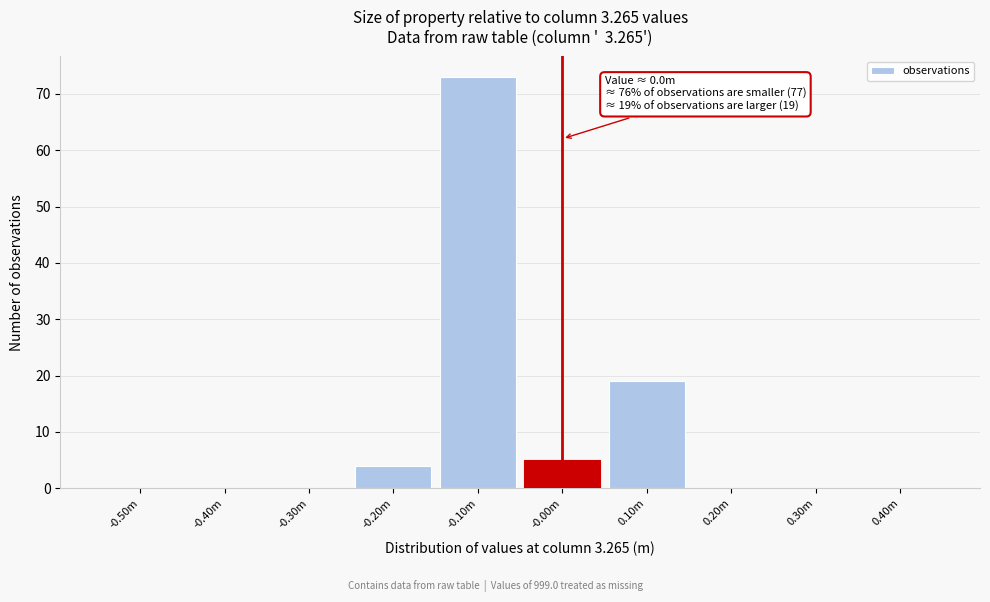

Reading left to right, what are all the values shown in this chart?

-0.50m=0	-0.40m=0	-0.30m=0	-0.20m=4	-0.10m=73	-0.00m=5	0.10m=19	0.20m=0	0.30m=0	0.40m=0